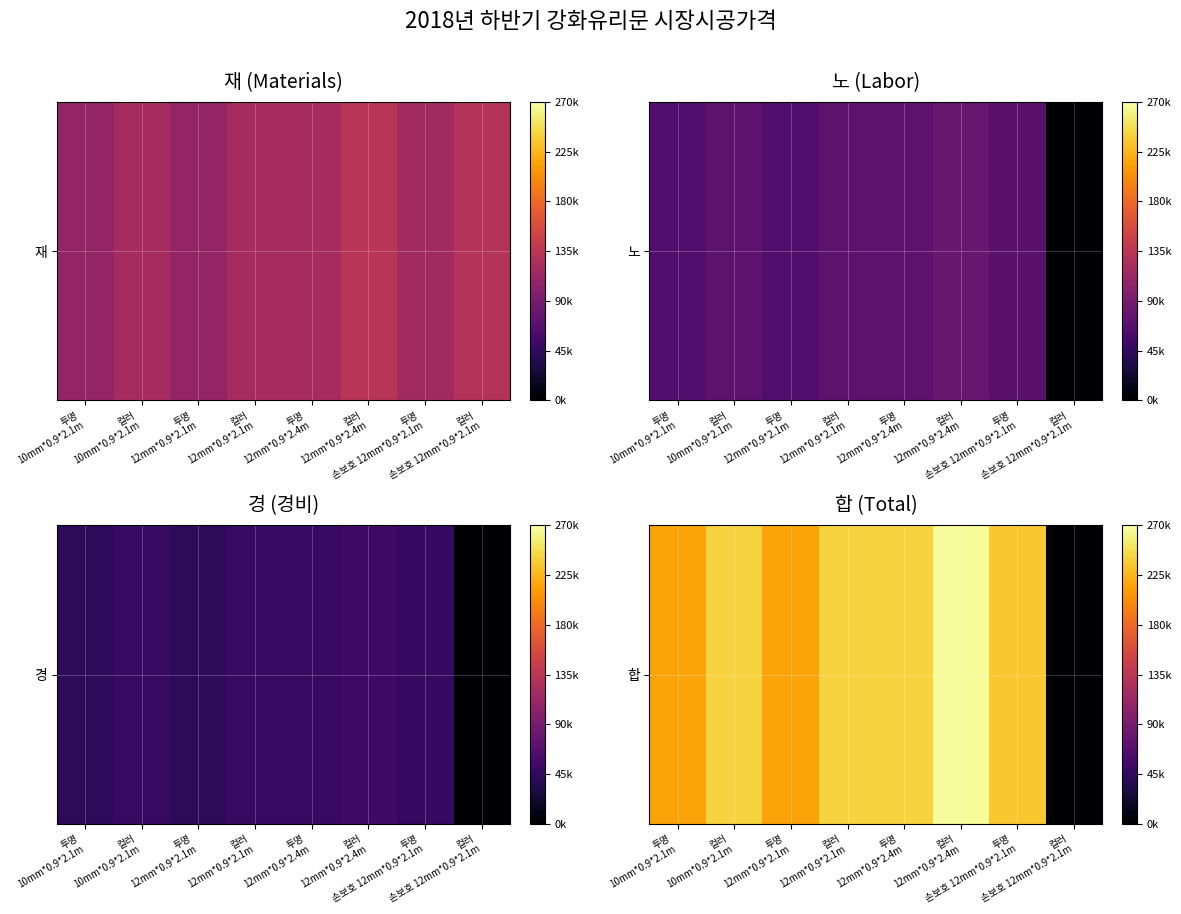

Reading left to right, what are all the values shown in this chart?

215400	240600	215400	240600	240600	265900	234200	0